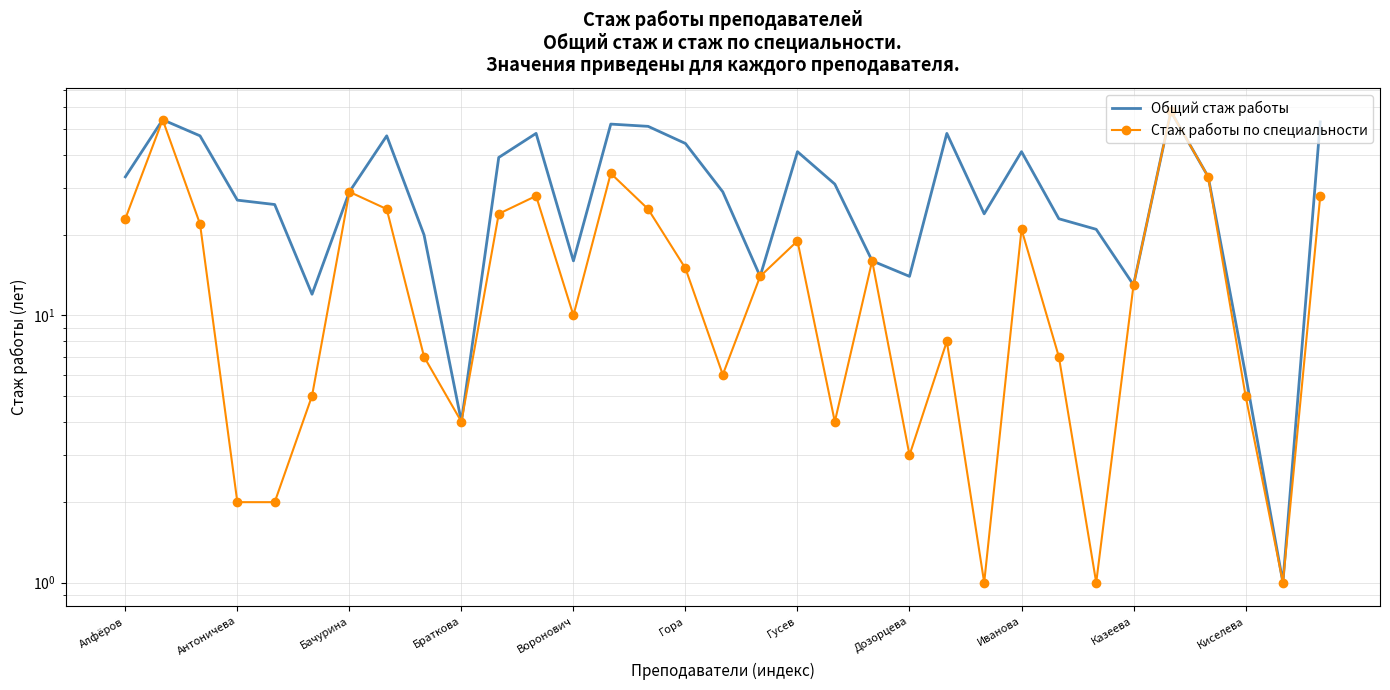

What are all the series names shown in the legend?

Общий стаж работы, Стаж работы по специальности